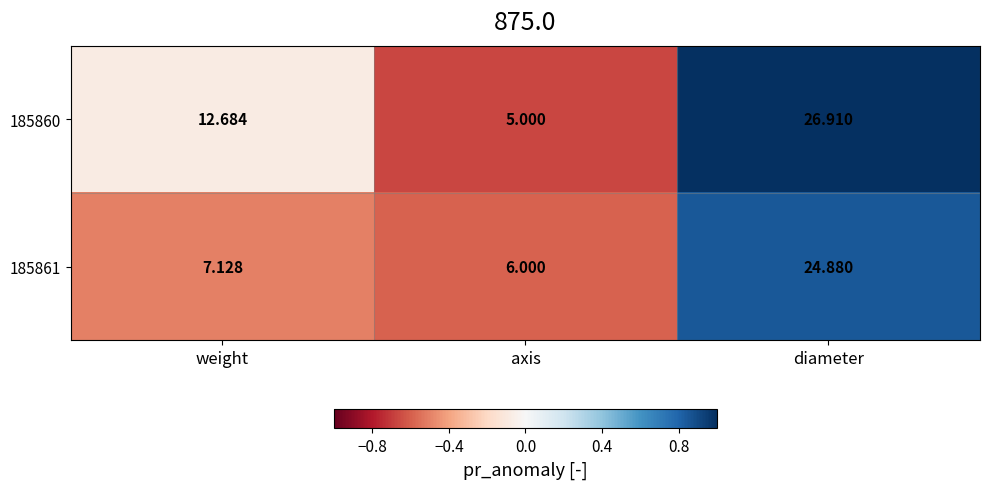

At which category is the sum across all series the highest?

diameter